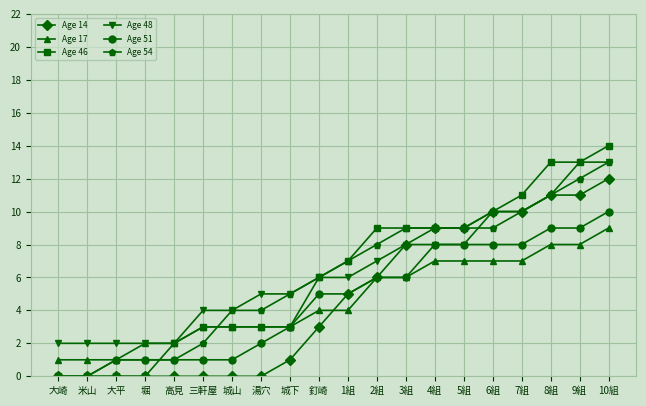

How many categories are shown in the chart?

20